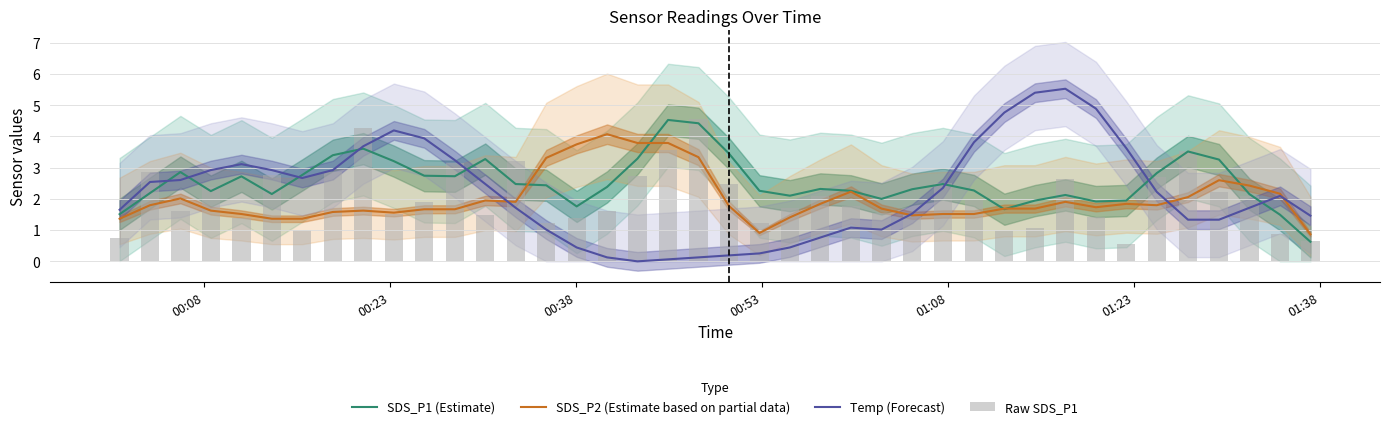

What is the value of the Raw SDS_P1 bar at the 39th from the left?

0.9